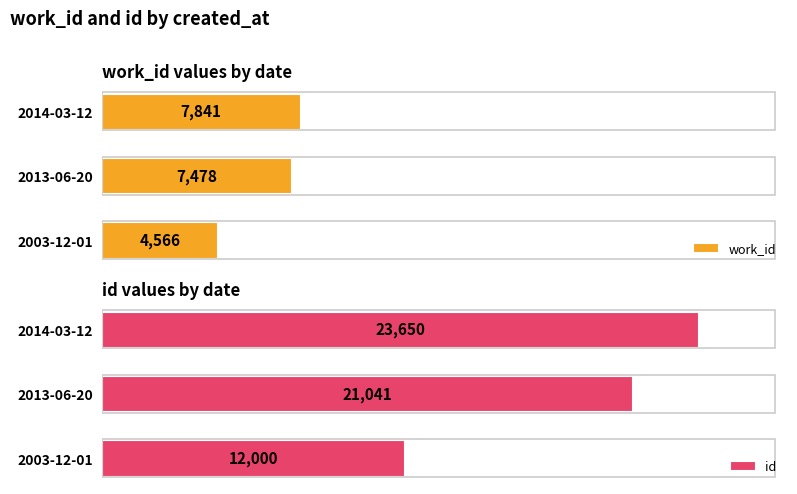

At how many categories does at least one series exceed 9761?

3